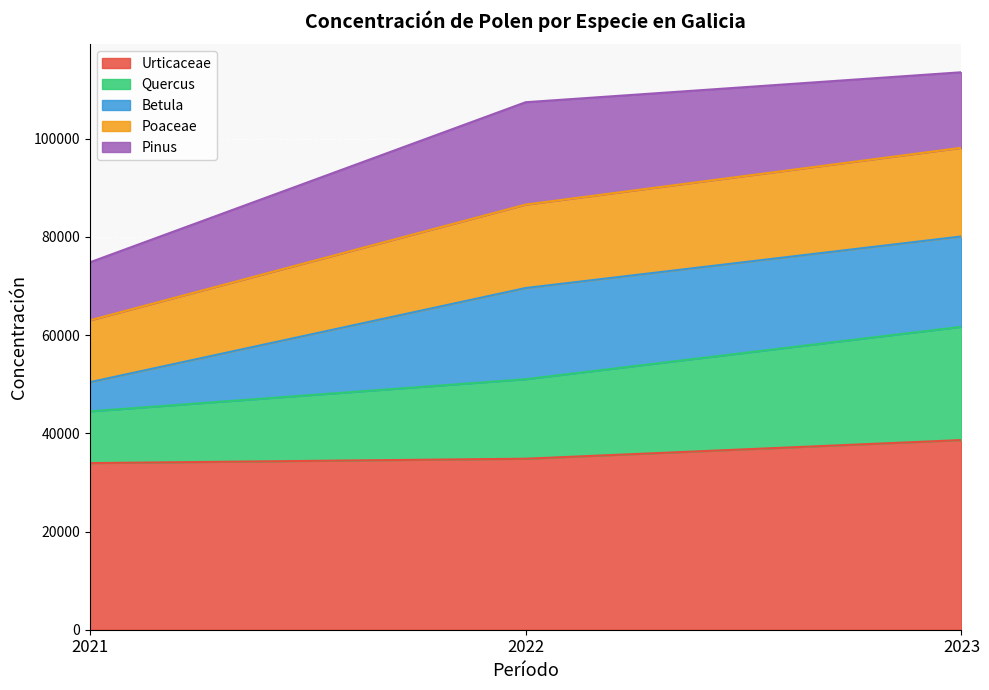

What are all the series names shown in the legend?

Urticaceae, Quercus, Betula, Poaceae, Pinus